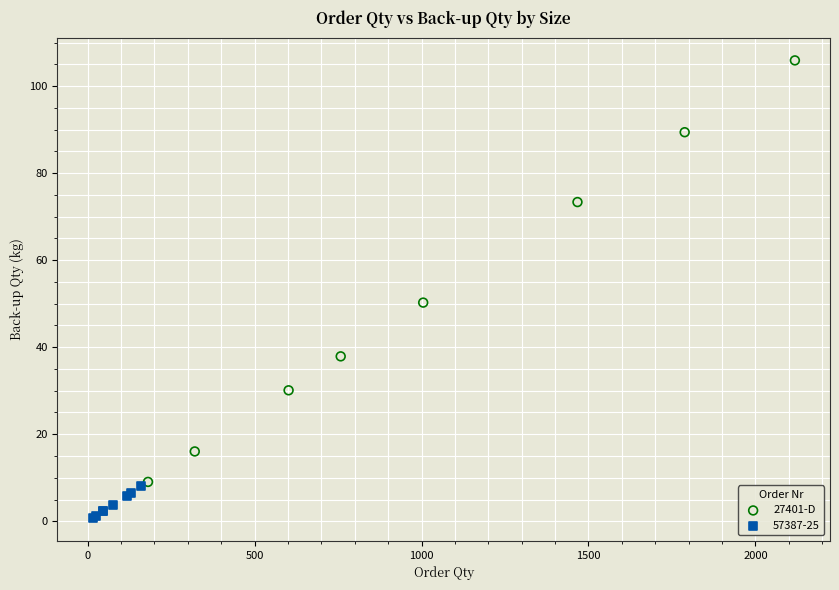

Which series contains the lowest Y value?

57387-25